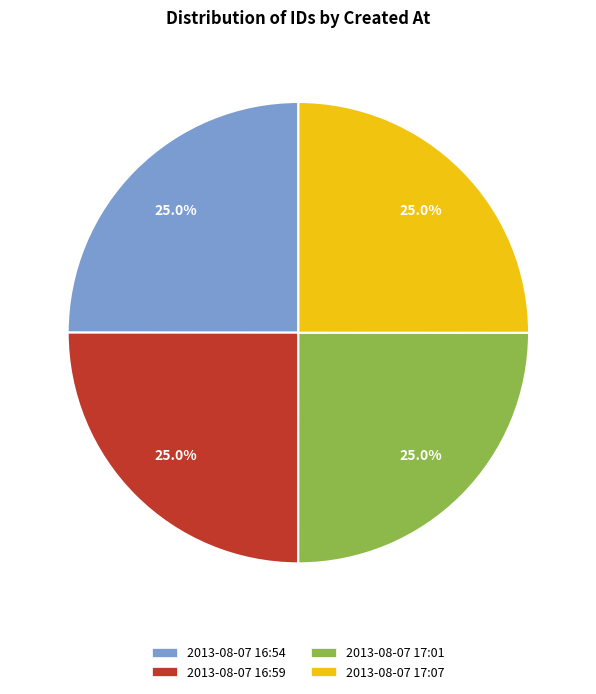

What portion of the pie excludes 2013-08-07 16:59?

75.0%